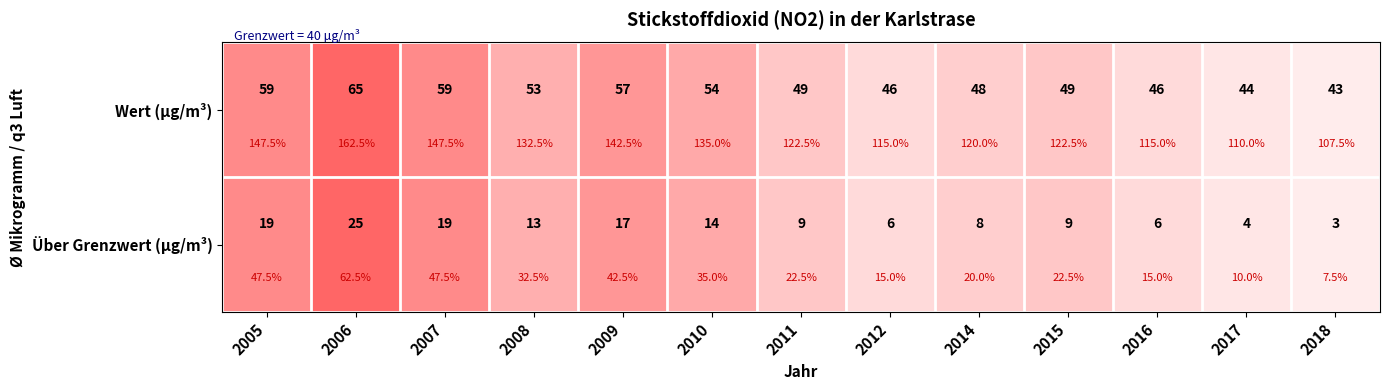

Is it true that Über Grenzwert (µg/m³) equals 25 at 2006?

True